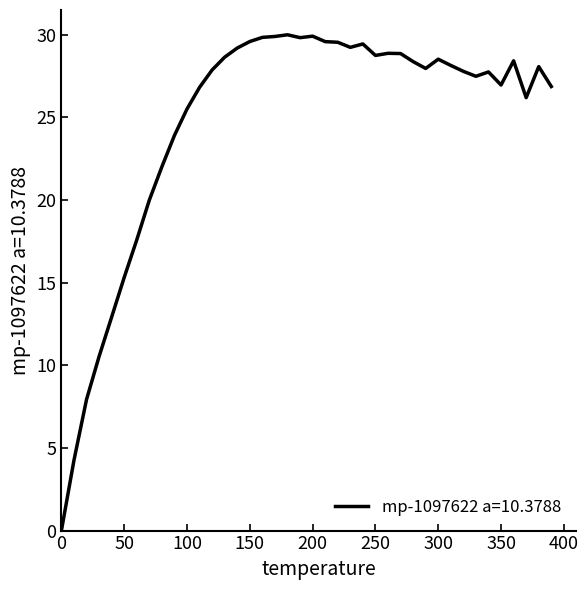

What is the maximum value shown in the chart?

30.0